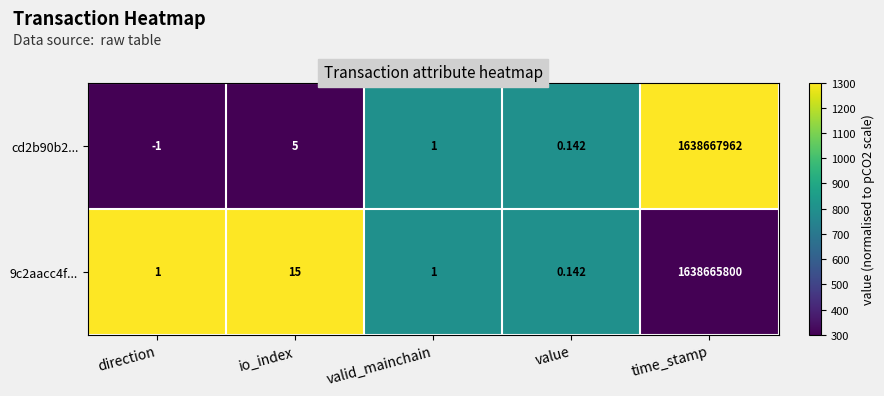

At which category is the sum across all series the highest?

time_stamp